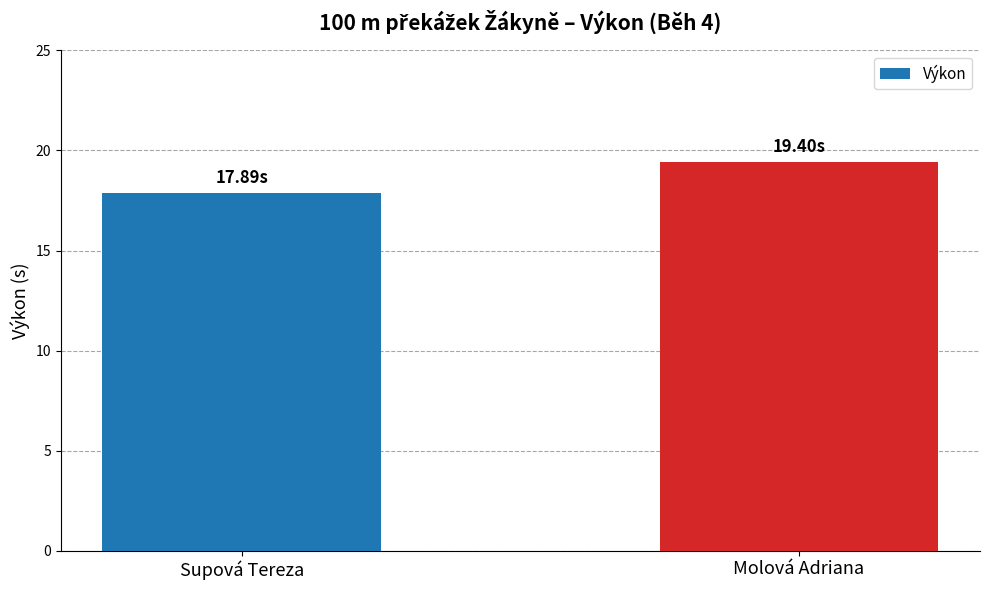

The value at Supová Tereza is 11.2. True or false?

False